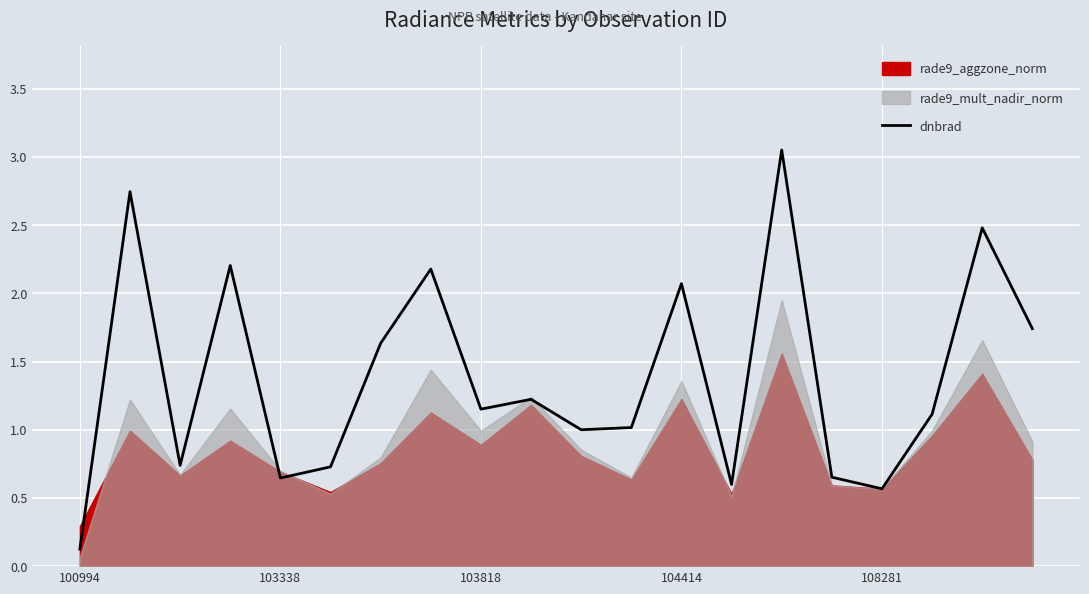

What position from the left is 19?

20